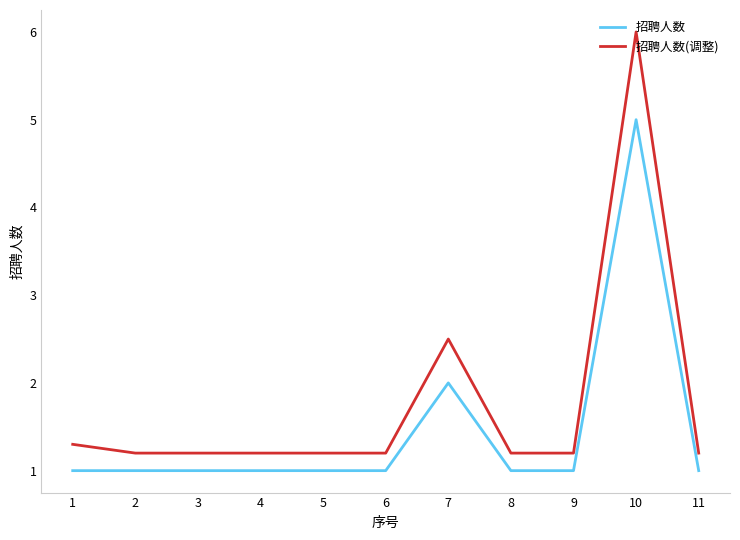

At which category is the sum across all series the highest?

10